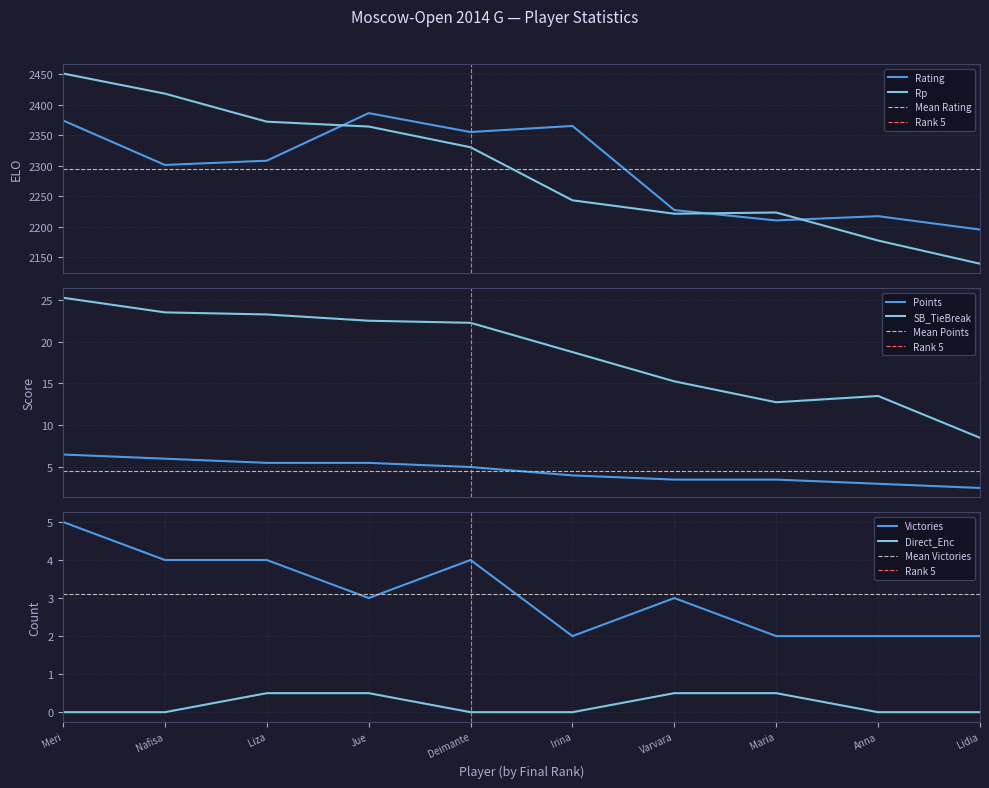

The Direct_Enc series shows 0.5 at Jue. True or false?

True